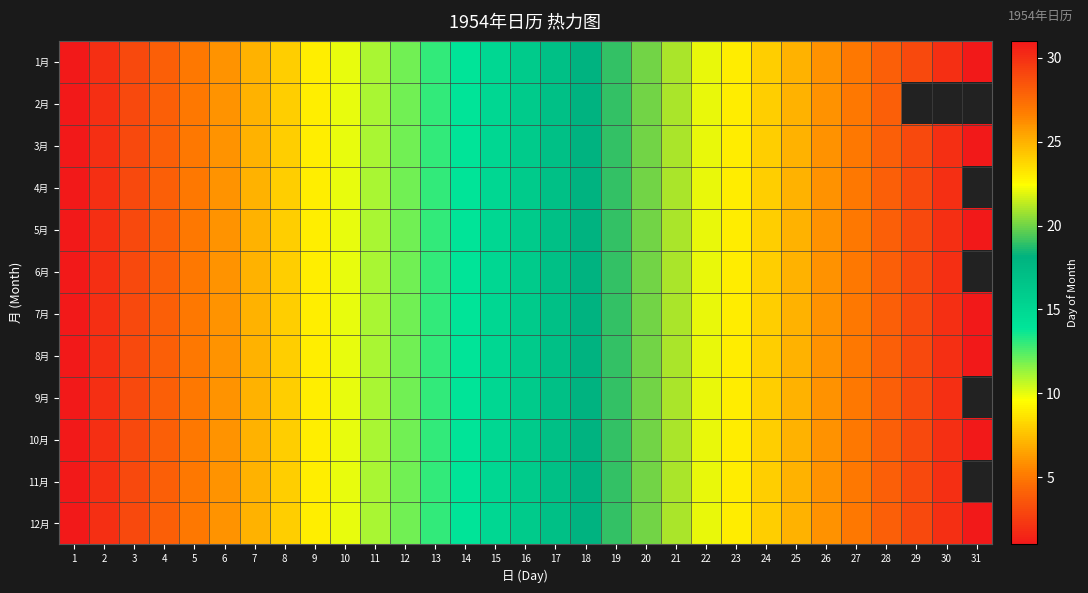

Which series has the largest total across all categories?

1月